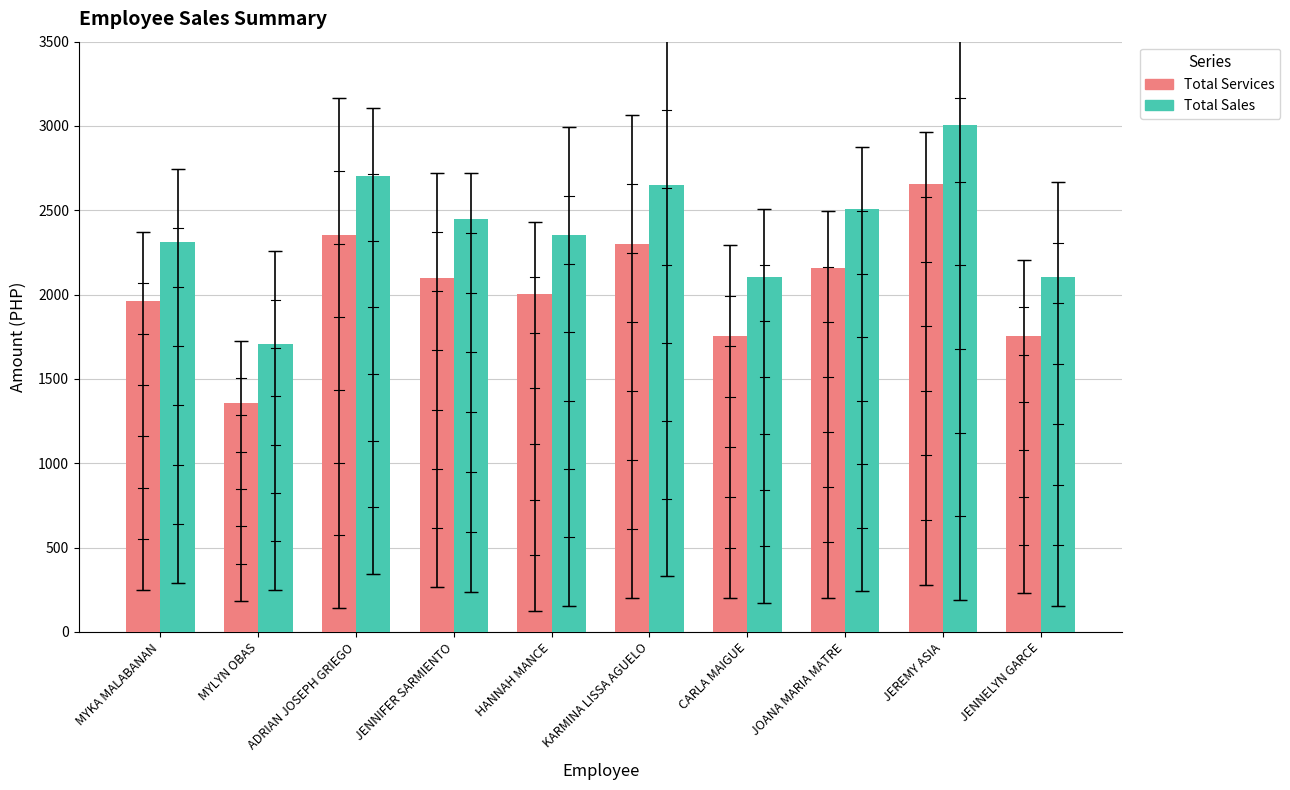

Which series has the largest total across all categories?

Total Sales